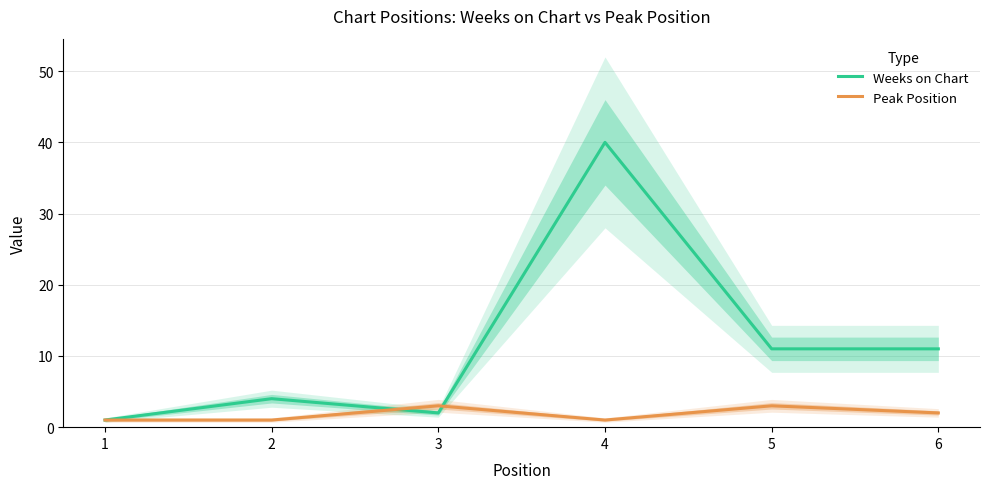

What is the minimum value shown in the chart?

1